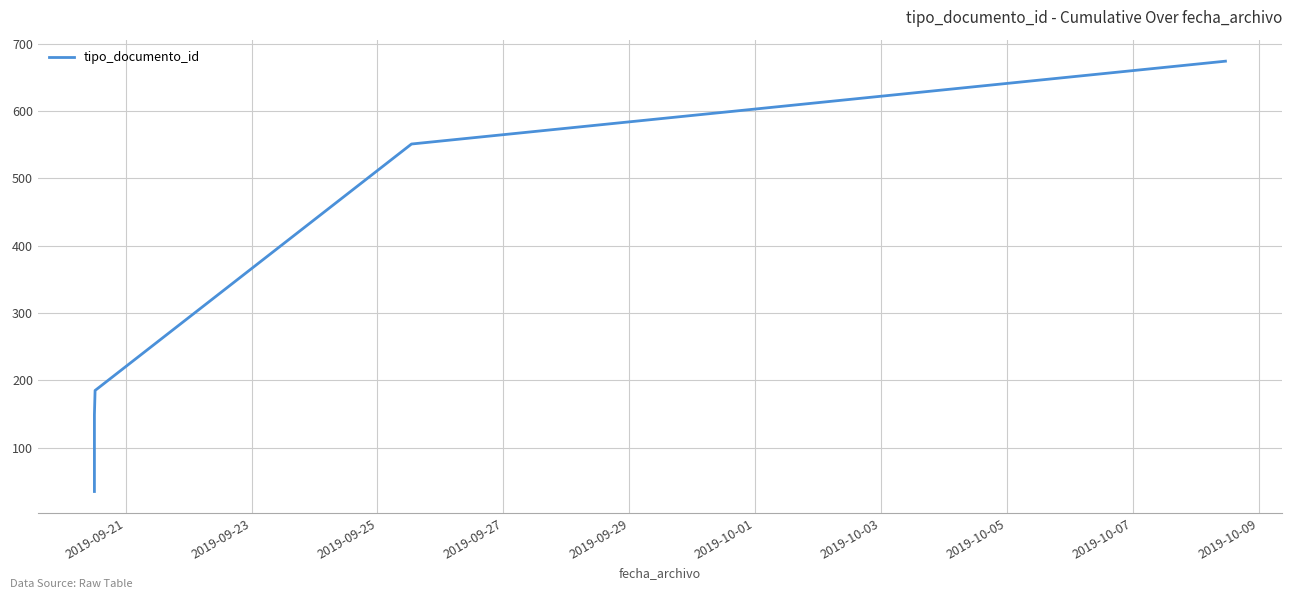

How many data points are above 149?

3